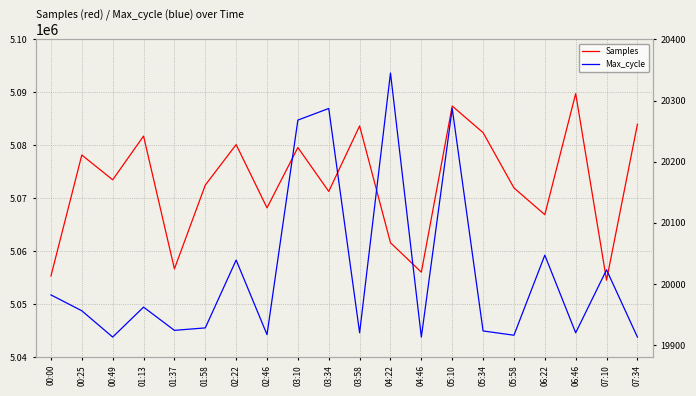

Which has a higher value, 02:22 or 01:13?

01:13